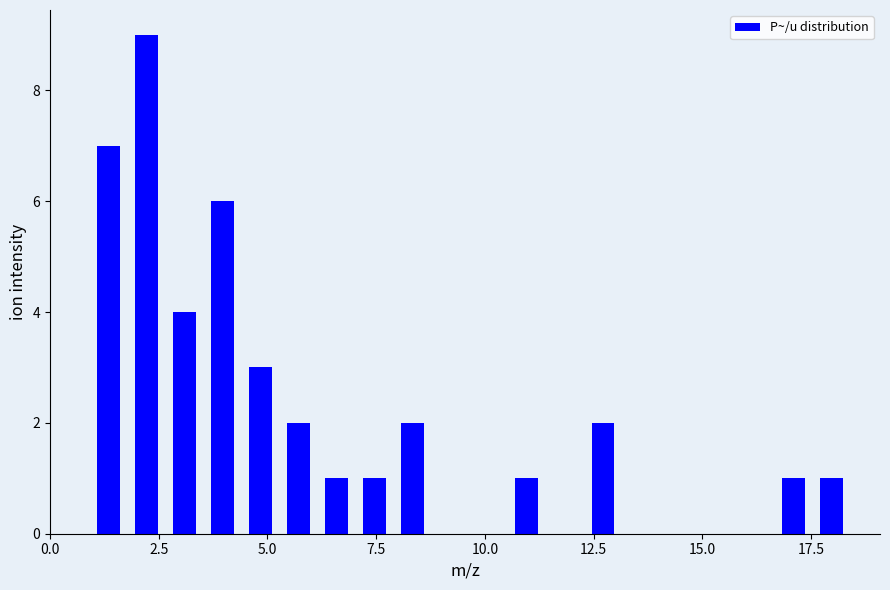

Around what value on the x-axis is the tallest bar? Give the approximate position of its centre, as read against the axis.

2.0